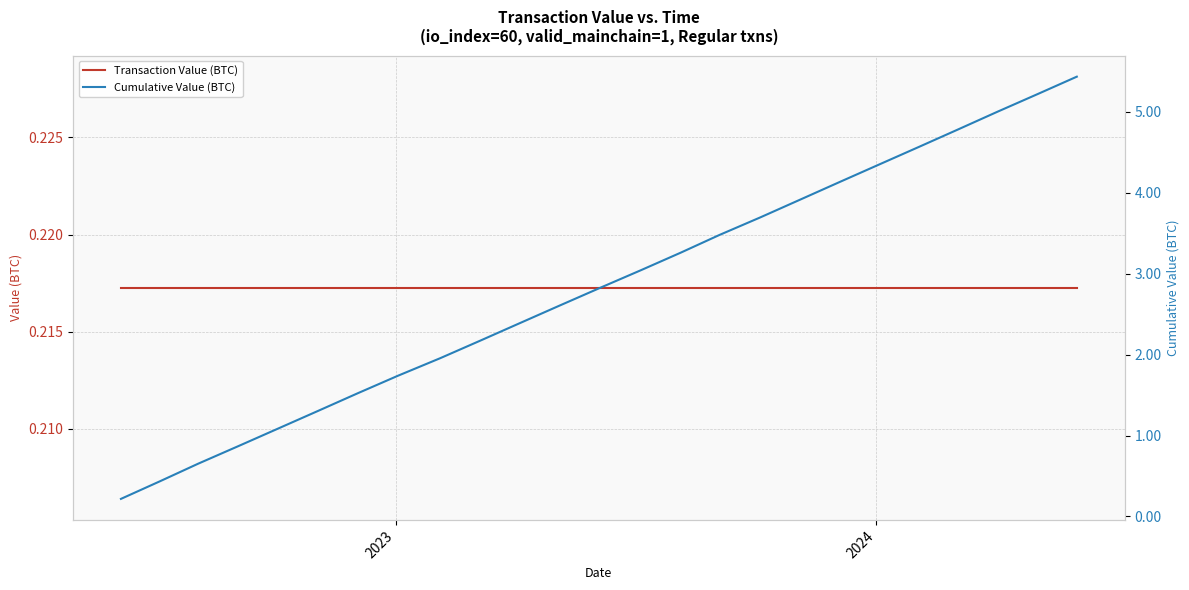

Reading left to right, list all the values displayed in this chart.

Transaction Value (BTC): 0.2	0.2	0.2	0.2	0.2	0.2	0.2	0.2	0.2	0.2	0.2	0.2	0.2	0.2	0.2	0.2	0.2	0.2	0.2	0.2	0.2	0.2	0.2	0.2	0.2
Cumulative Value (BTC): 0.2	0.4	0.7	0.9	1.1	1.3	1.5	1.7	2.0	2.2	2.4	2.6	2.8	3.0	3.3	3.5	3.7	3.9	4.1	4.3	4.6	4.8	5.0	5.2	5.4